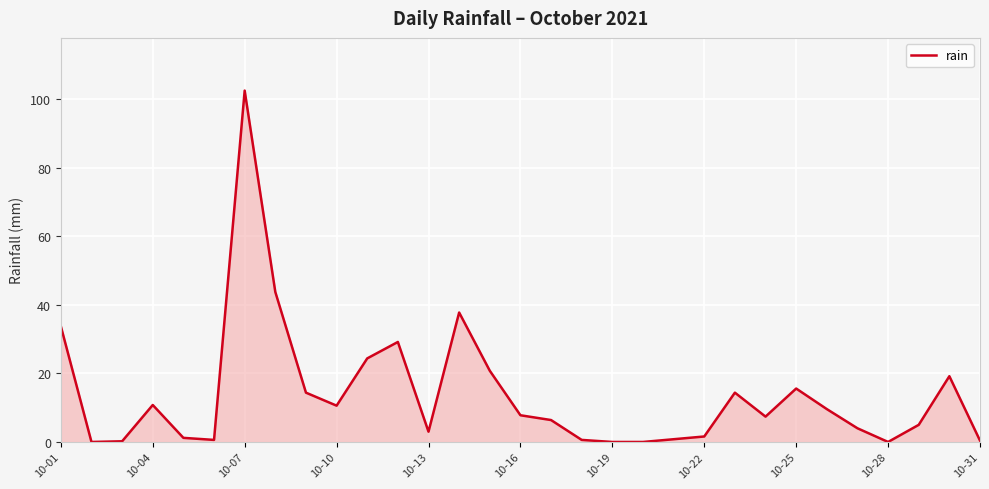

How many lines are shown in the chart?

1